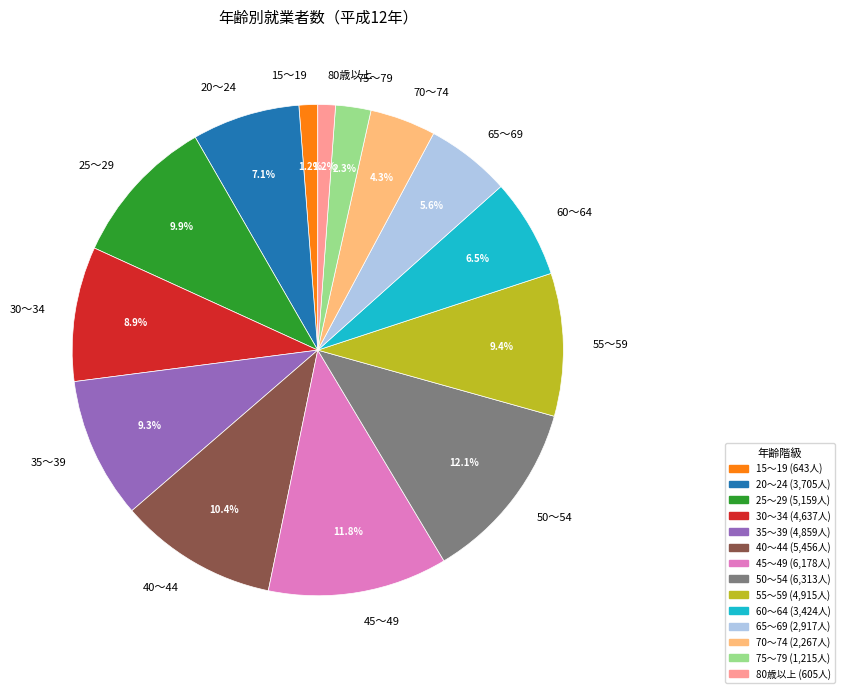

Approximately how many times larger is the value at 35～39 compared to 20～24?

1.3